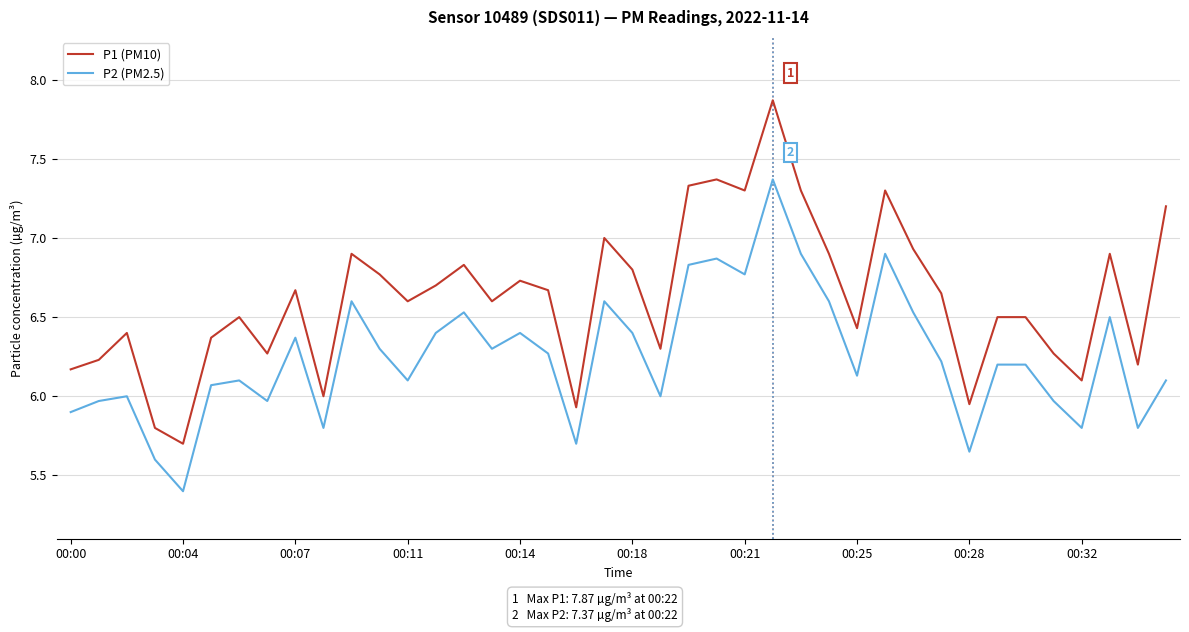

How many series are shown in this chart?

2